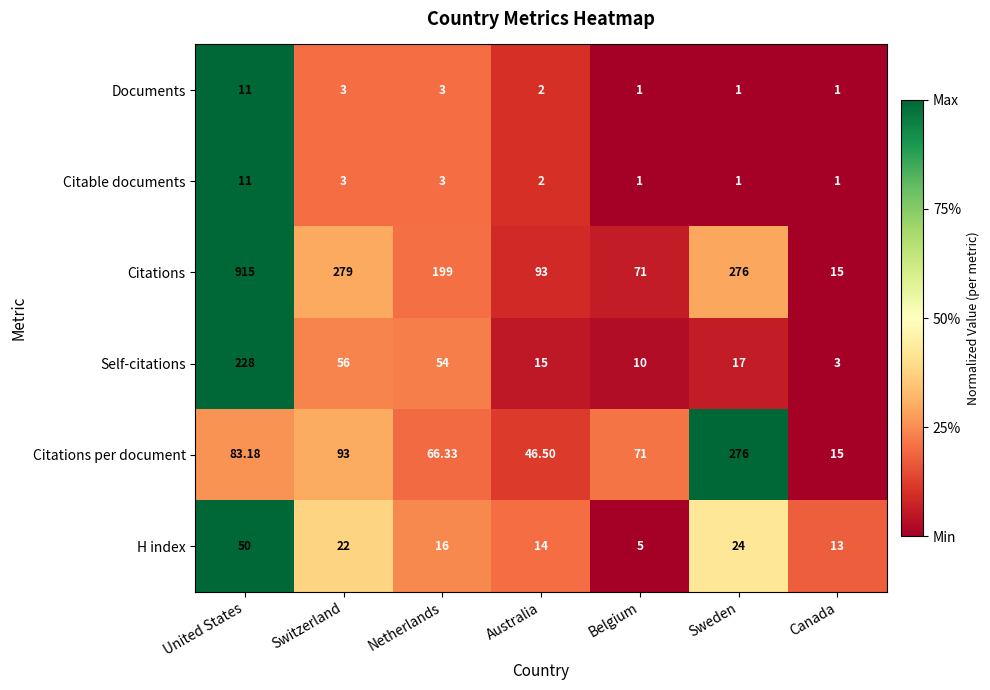

How many distinct data groups are displayed?

6